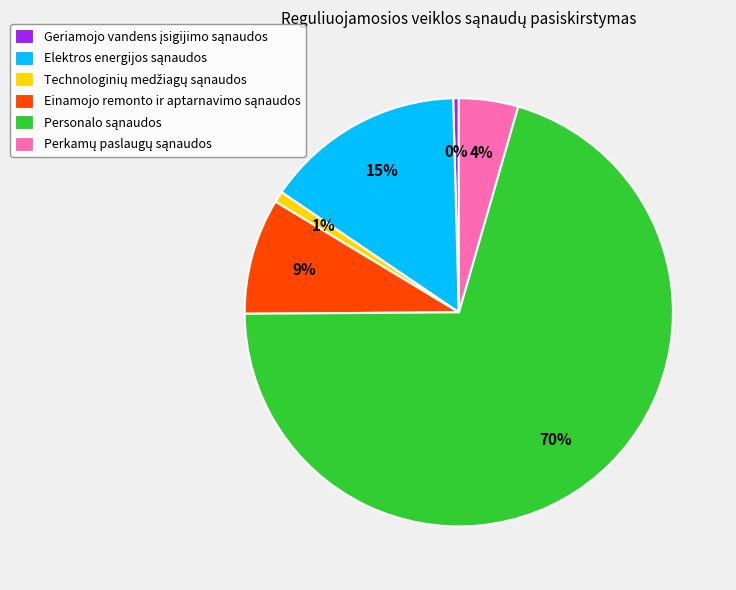

To the nearest percent, what is the average slice percentage?

17%